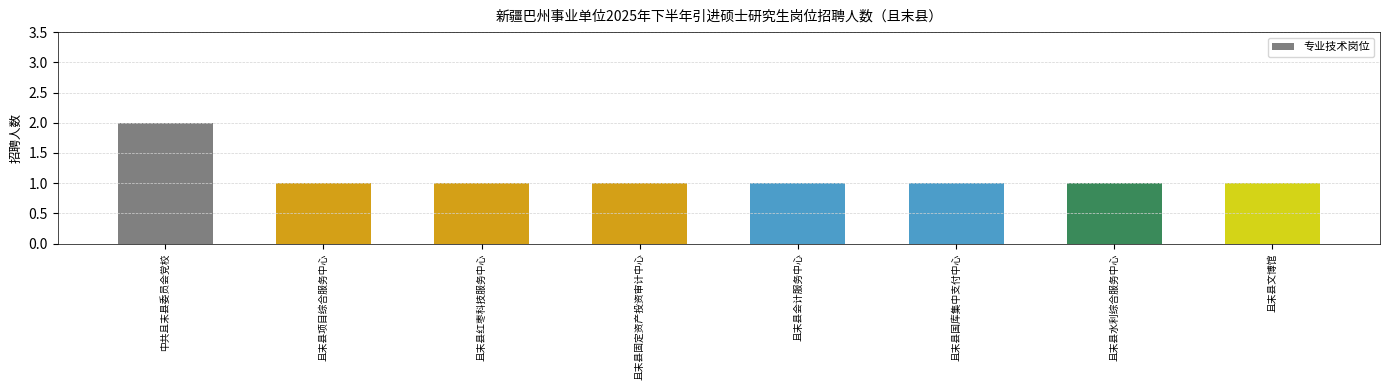

Between 且末县水利综合服务中心 and 中共且末县委员会党校, which is larger?

中共且末县委员会党校